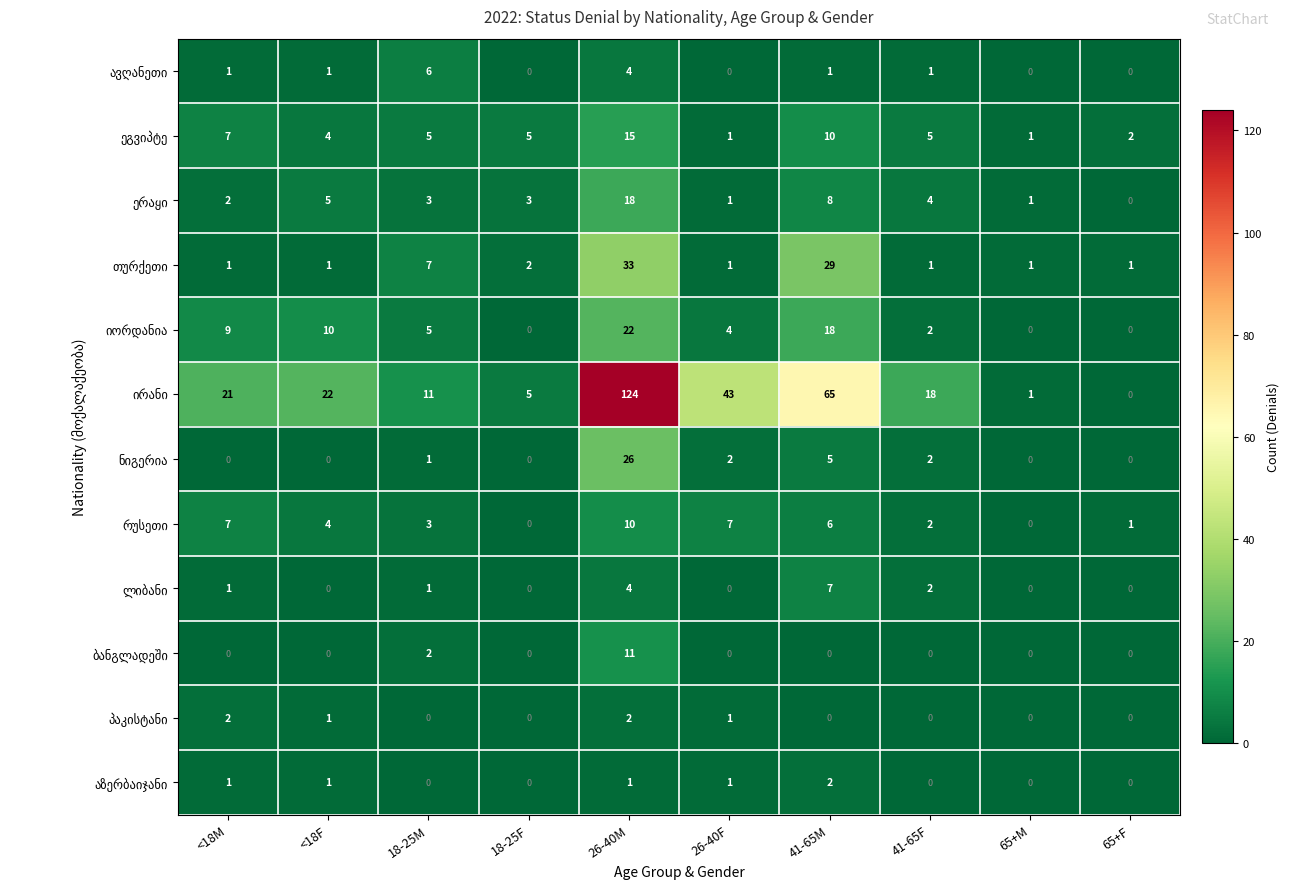

What is the spread (max minus min) of values at <18M?

21